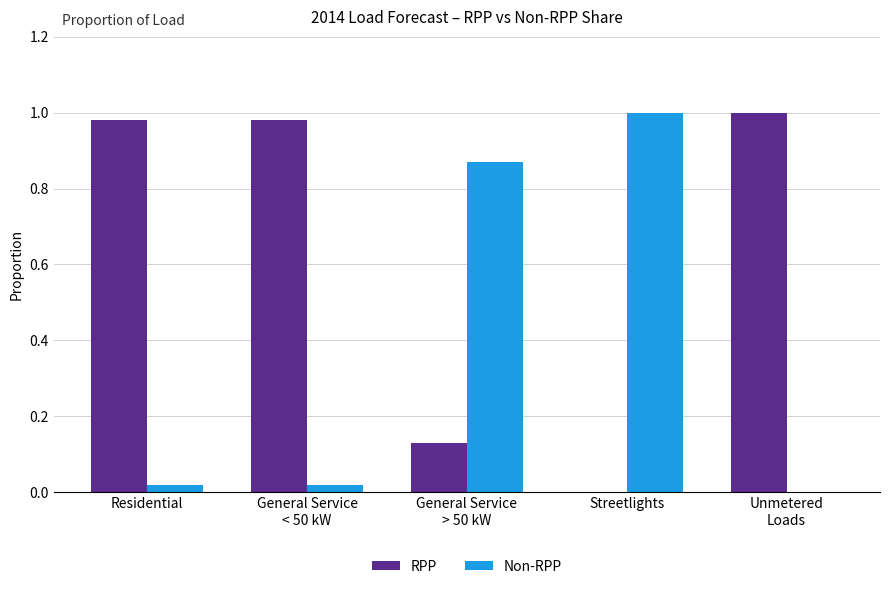

Which series has the largest total across all categories?

RPP